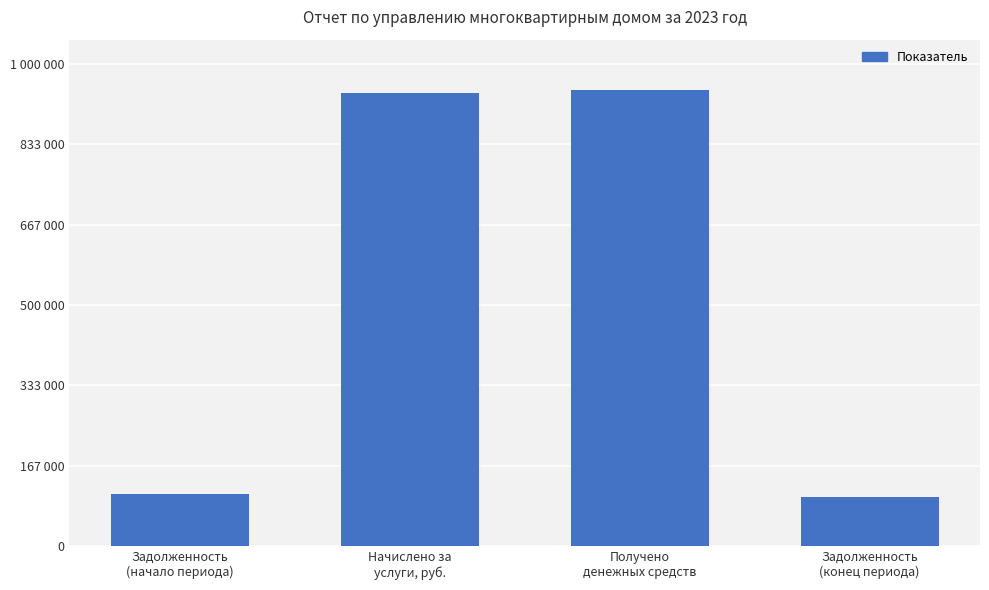

At which category does the chart reach its minimum across all series?

Задолженность
(конец периода)